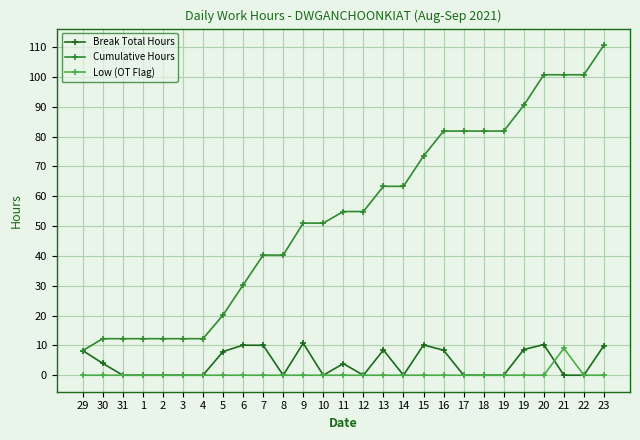

Which label corresponds to the smallest value in the chart?

31